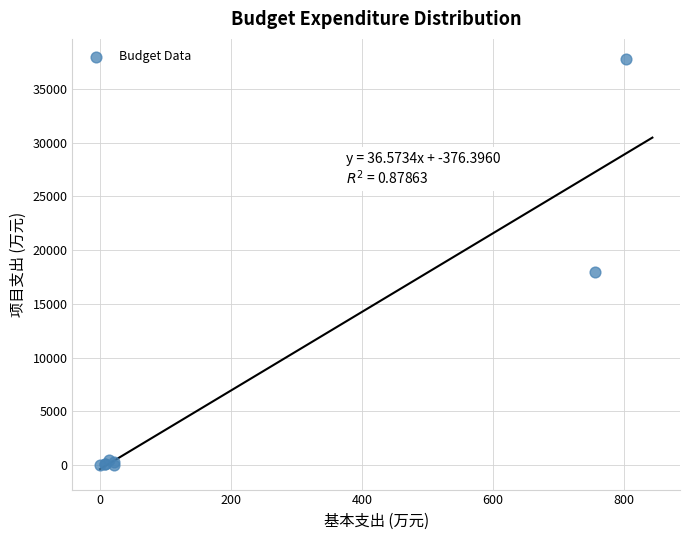

What Y value in the scatter plot is closest to 18878?

17958.1